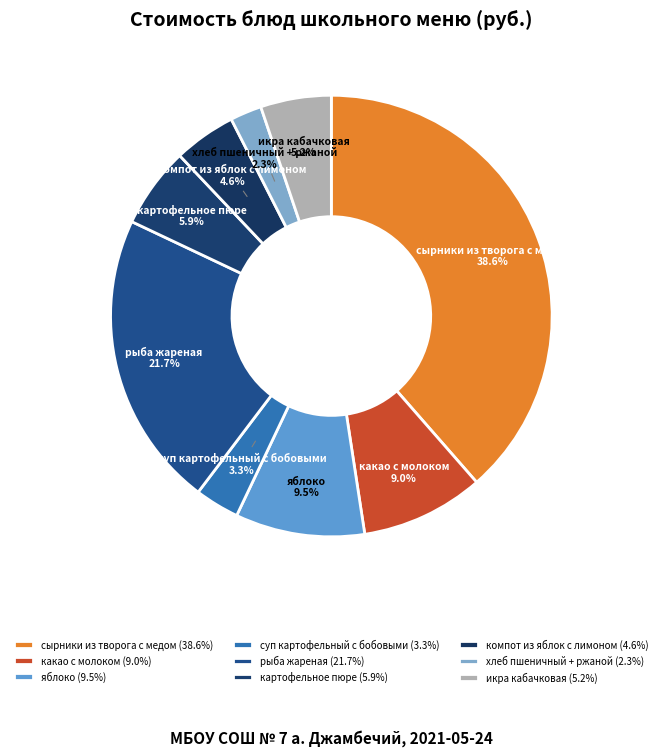

To the nearest percent, what is the combined percentage of сырники из творога с медом and компот из яблок с лимоном?

43%